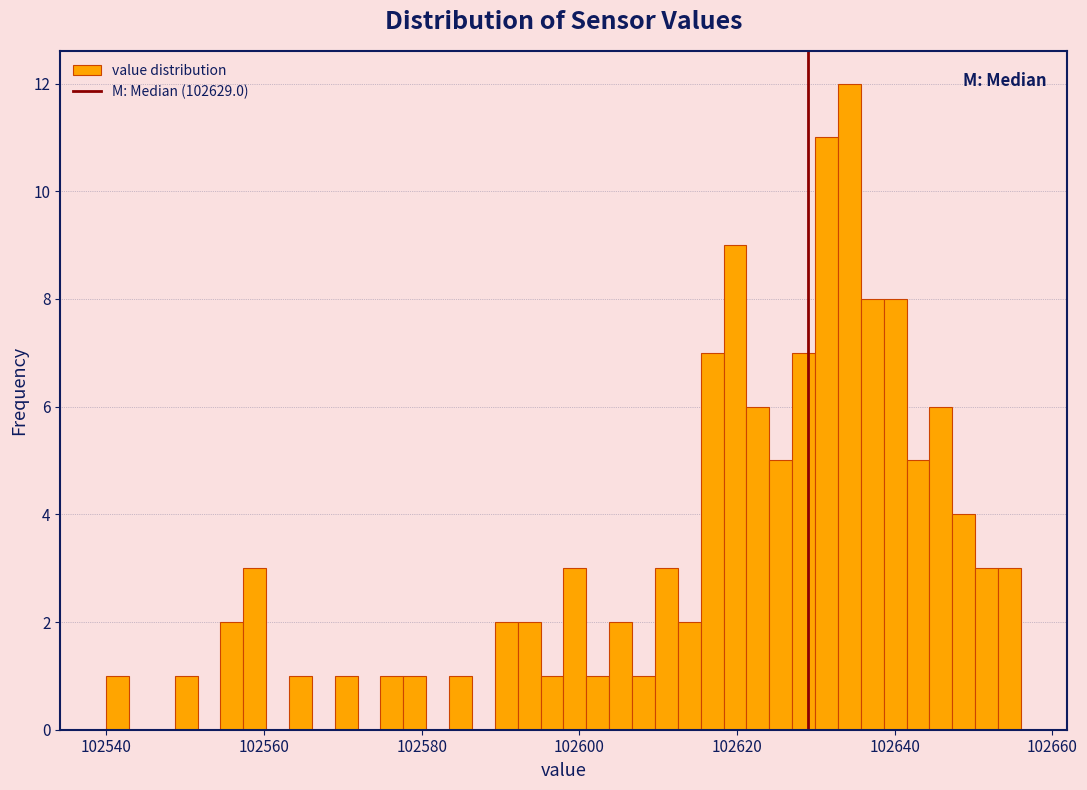

Around what value on the x-axis is the tallest bar? Give the approximate position of its centre, as read against the axis.

102634